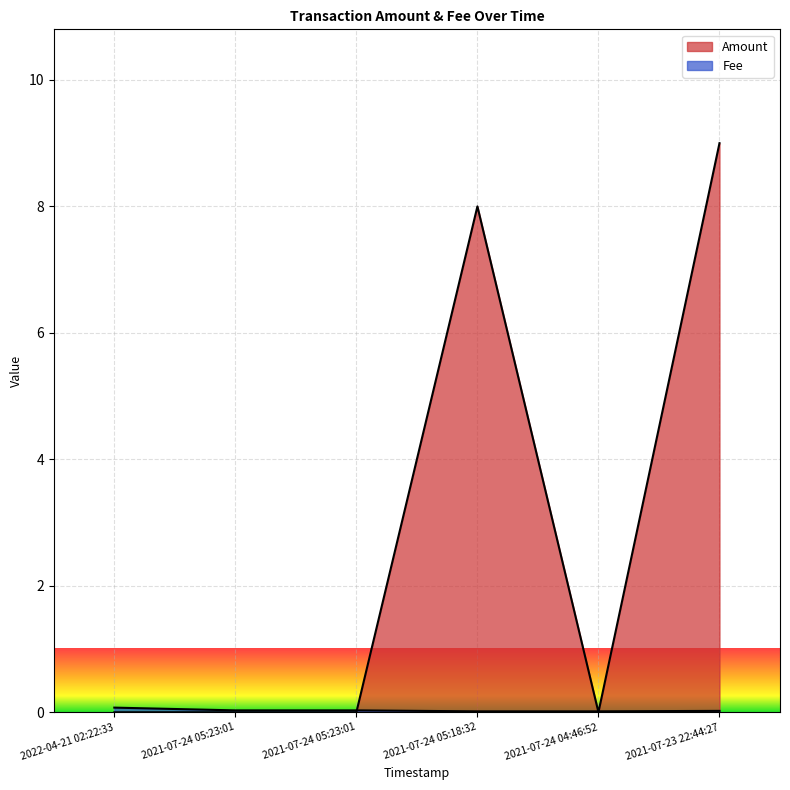

True or false: Fee has more than 1 interior local peaks.

False